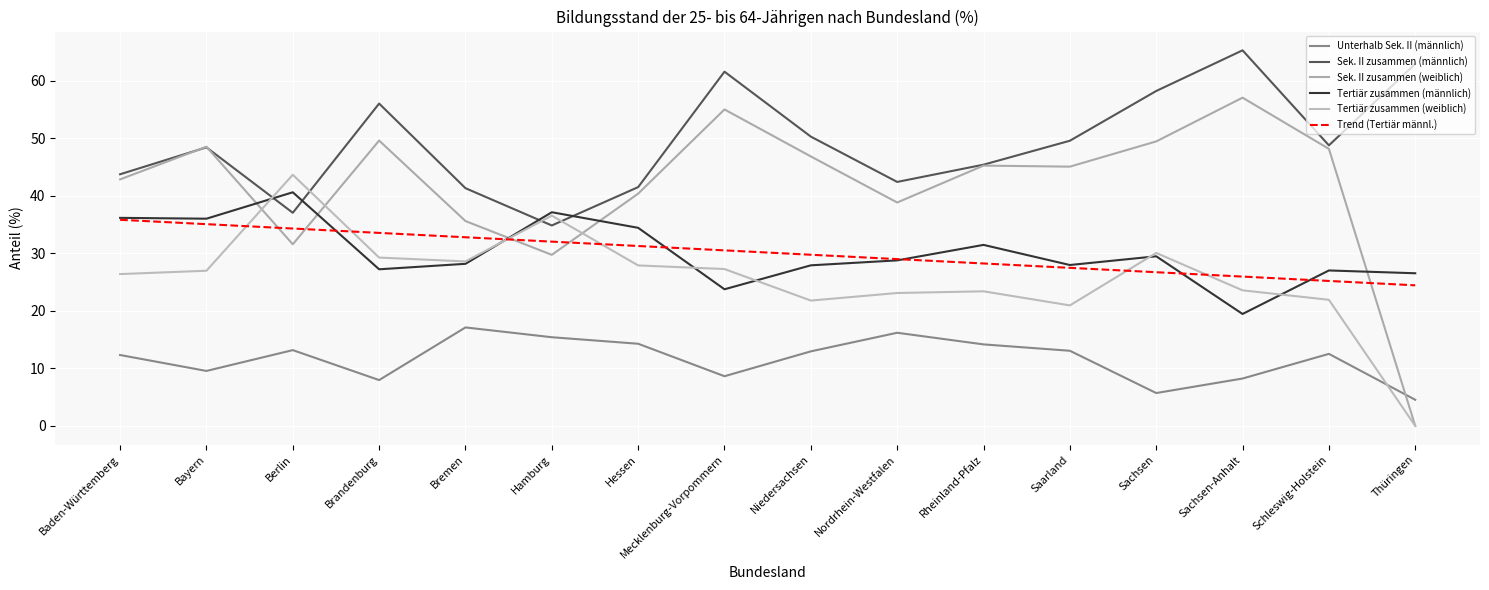

Between which two adjacent categories do Tertiär zusammen (männlich) and Sek. II zusammen (weiblich) first intersect?

Bayern and Berlin